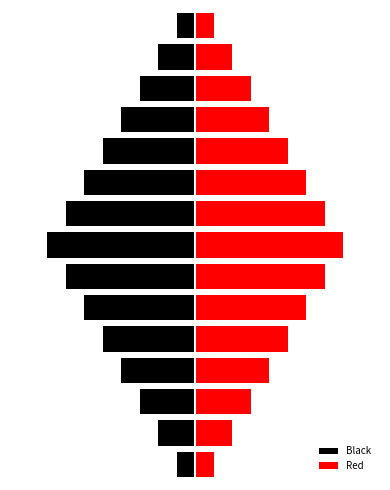

Which category has the highest value in the Red series?

7